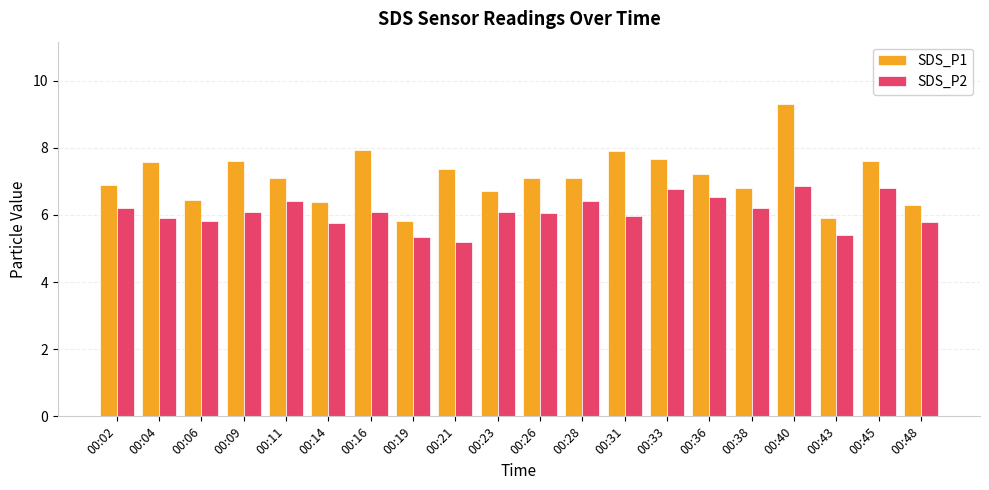

List the series in order of their peak value, highest first.

SDS_P1, SDS_P2